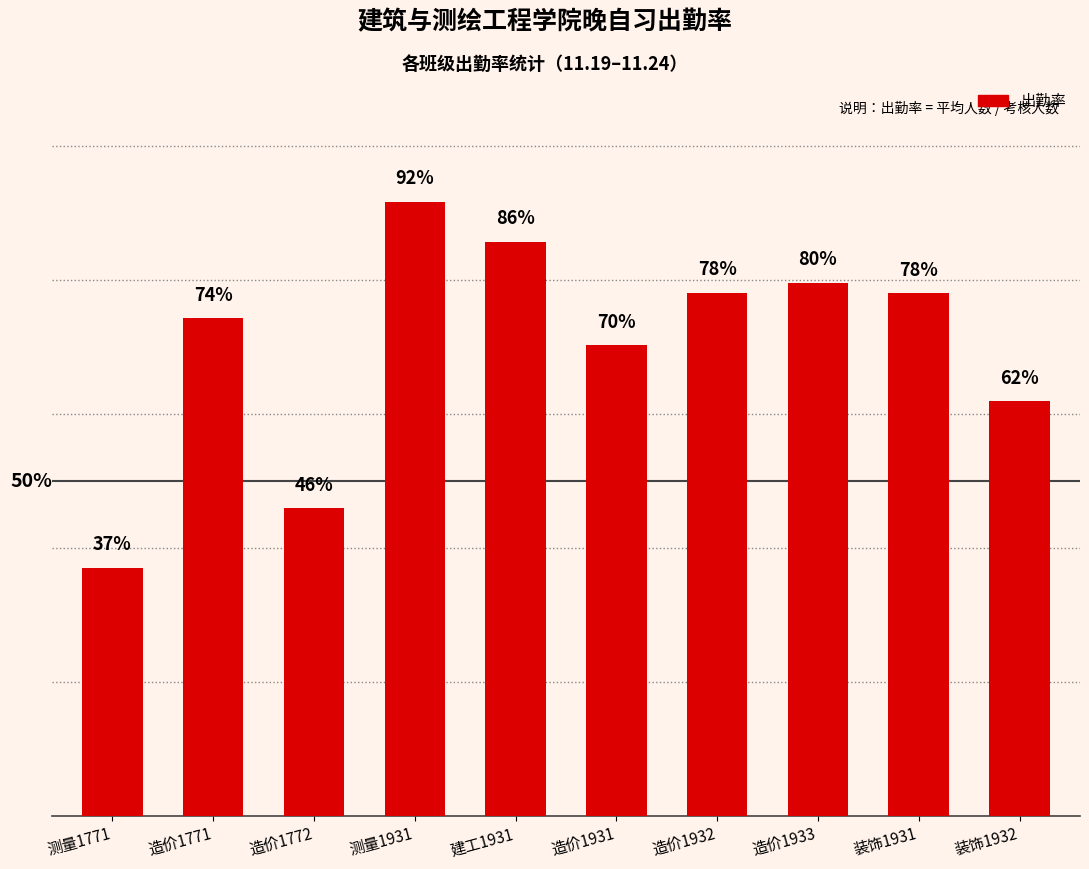

What is the smallest value displayed?

0.4